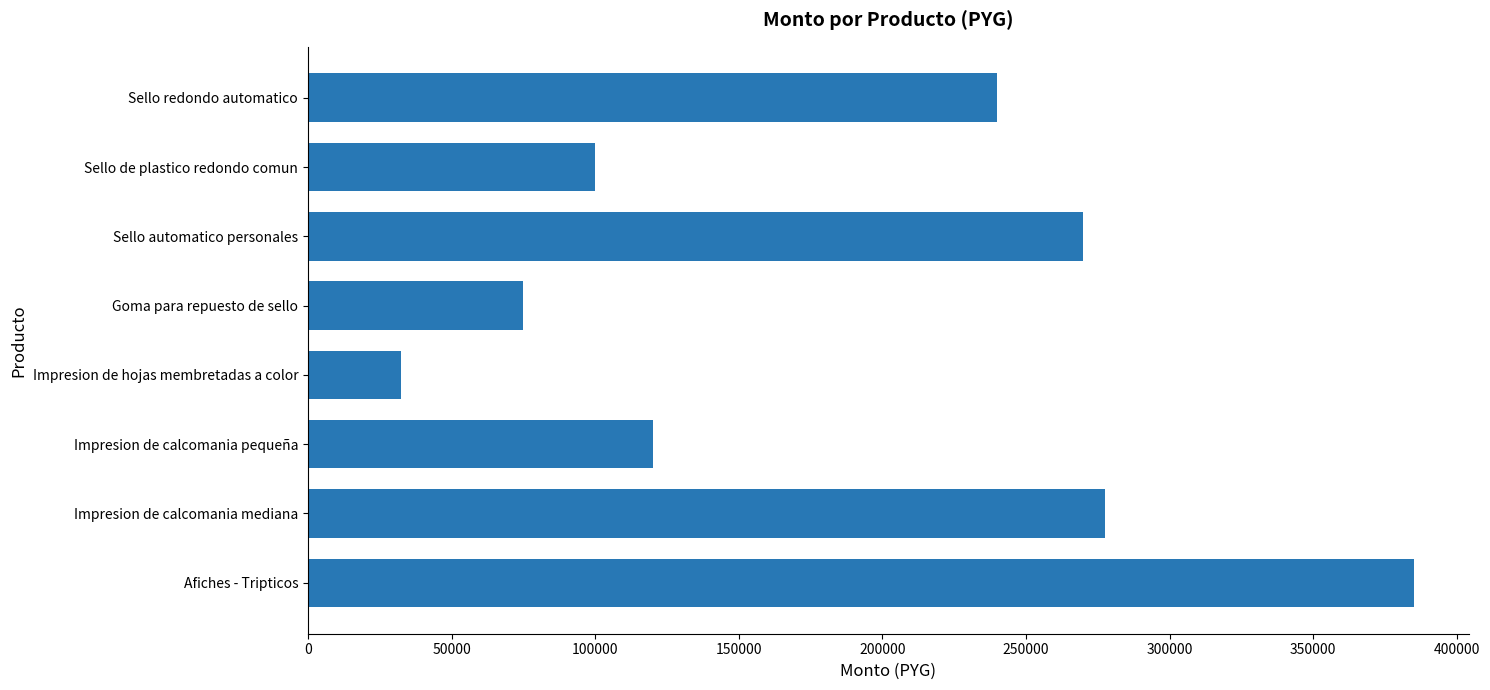

Approximately how many times larger is the value at Impresion de hojas membretadas a color compared to Goma para repuesto de sello?

0.4